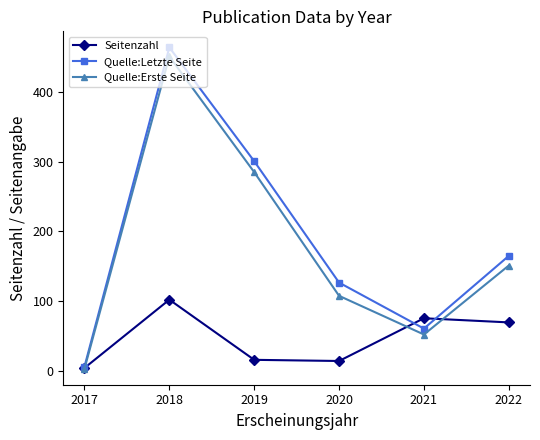

What is the value of the Seitenzahl point at the 5th from the left?

75.3